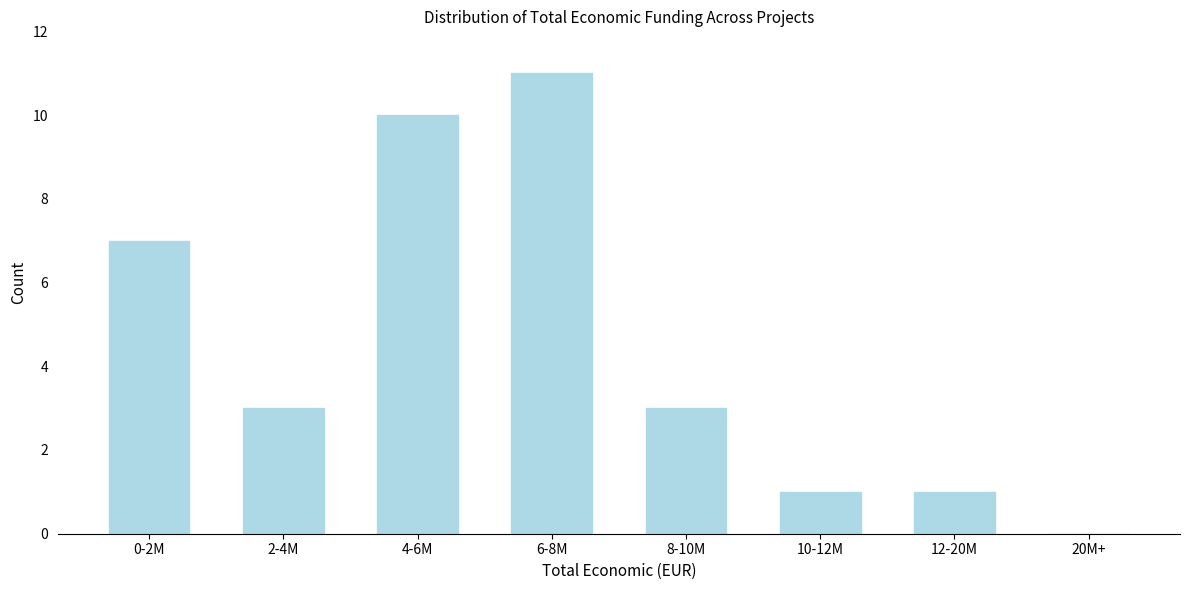

Reading left to right, list all the values displayed in this chart.

0-2M=7	2-4M=3	4-6M=10	6-8M=11	8-10M=3	10-12M=1	12-20M=1	20M+=0